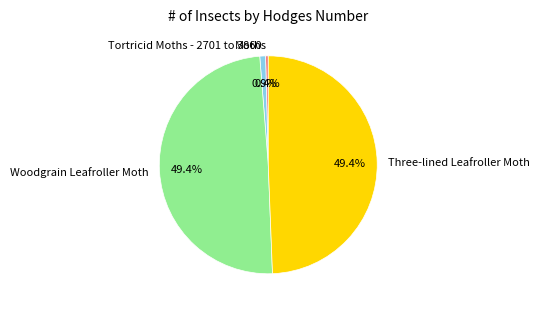

Is Three-lined Leafroller Moth the majority of the pie?

No